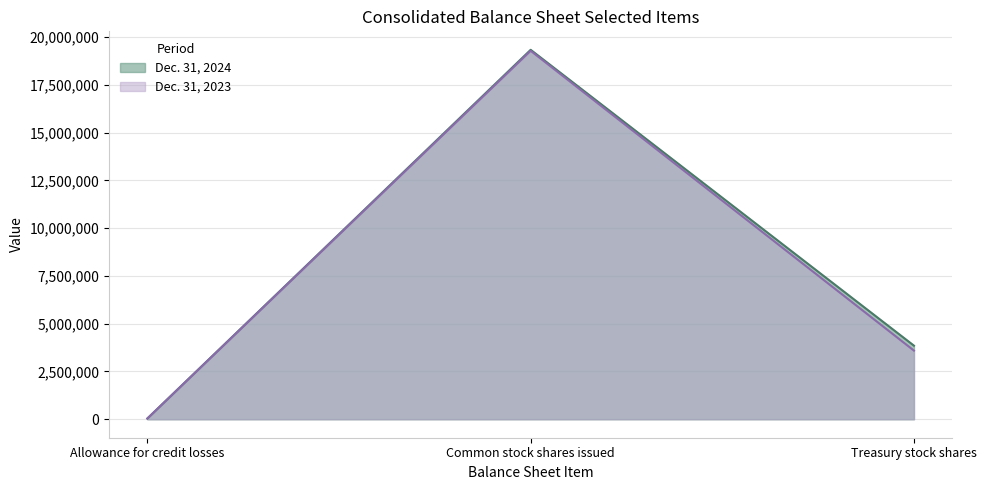

True or false: Dec. 31, 2023 has a value of 8328173 at Common stock shares issued.

False